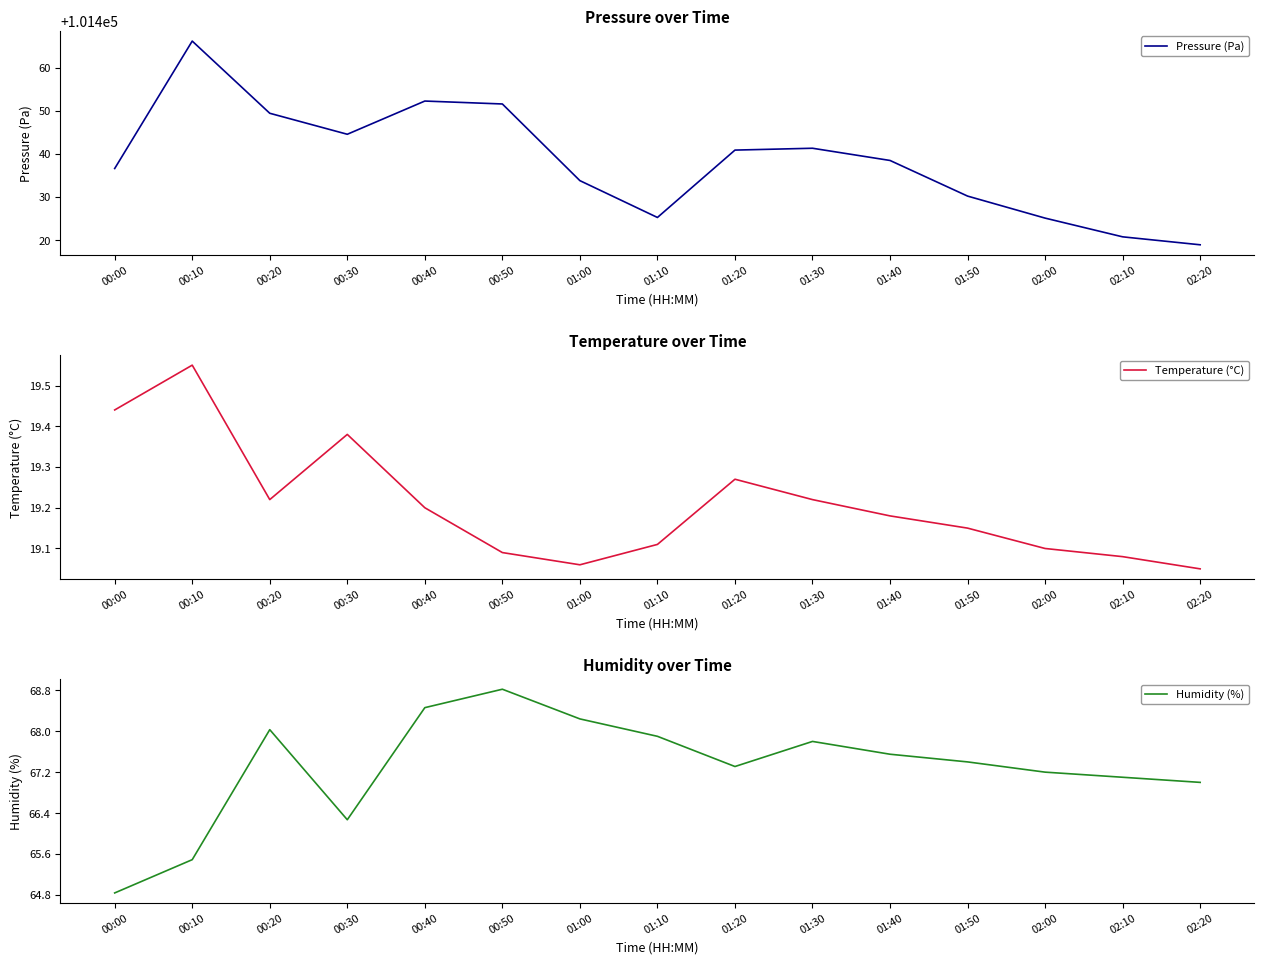

Which label corresponds to the largest value in the chart?

00:10